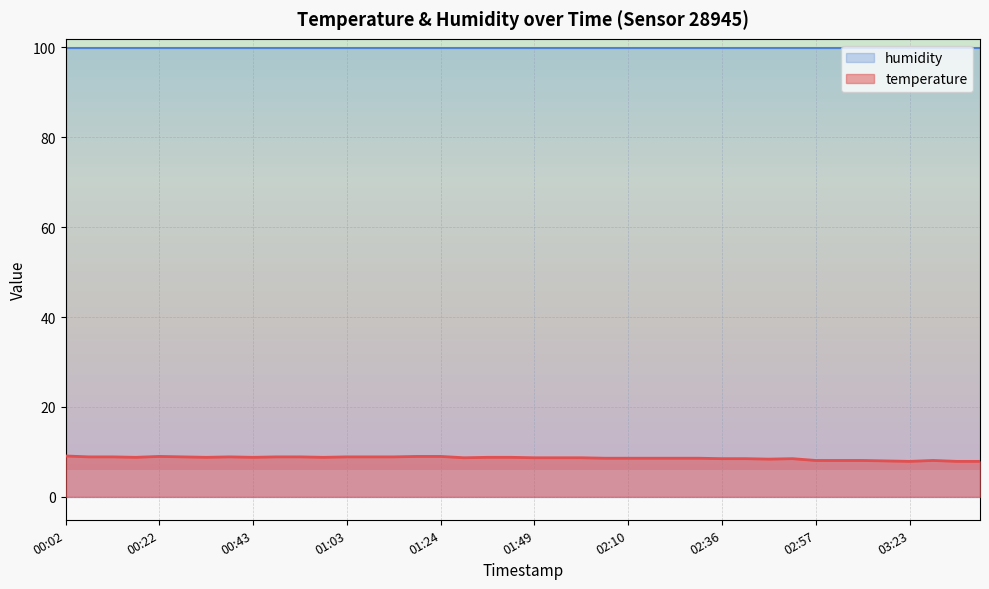

What is the spread (max minus min) of values at 01:03?

91.0